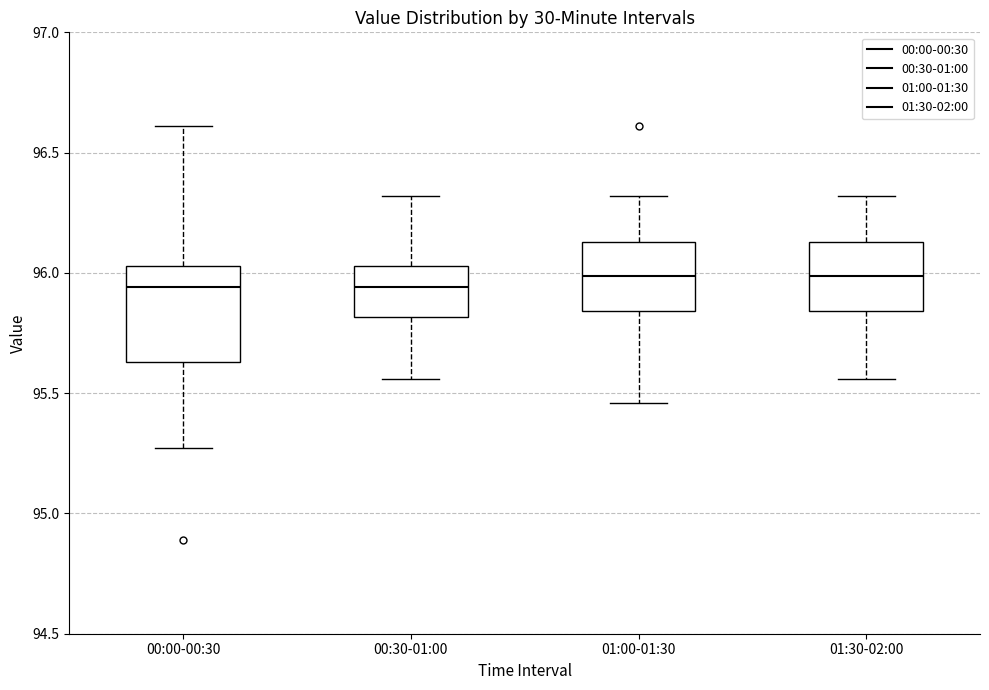

Reading left to right, transcribe this box plot: for each box, give where its median line is, the range the box spans, and where its two whiskers end, as read against the y-axis. The values are not printed on the chart, so give them approximately, as read against the axis.

00:00-00:30: median 95.95, box 95.65 to 96.05, whiskers 95.25 to 96.60
00:30-01:00: median 95.95, box 95.80 to 96.05, whiskers 95.55 to 96.30
01:00-01:30: median 96.00, box 95.85 to 96.15, whiskers 95.45 to 96.30
01:30-02:00: median 96.00, box 95.85 to 96.15, whiskers 95.55 to 96.30